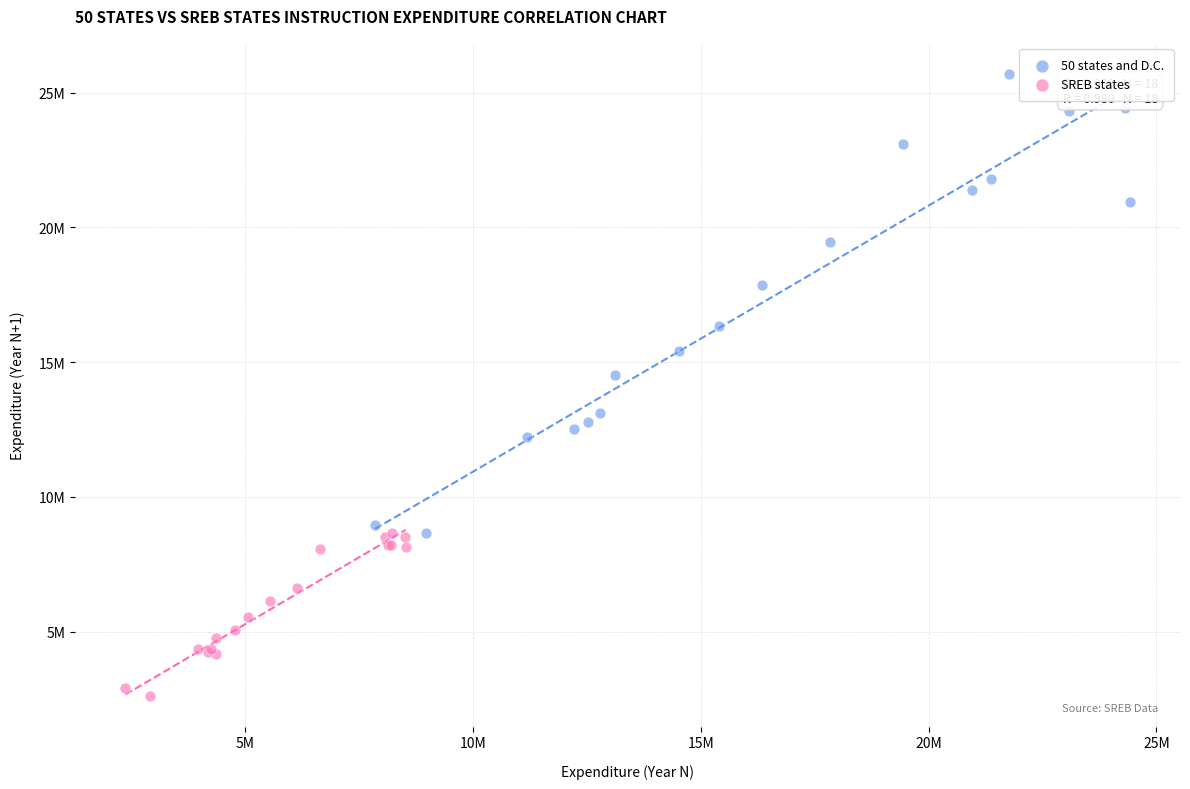

What are all the series names shown in the legend?

50 states and D.C., SREB states